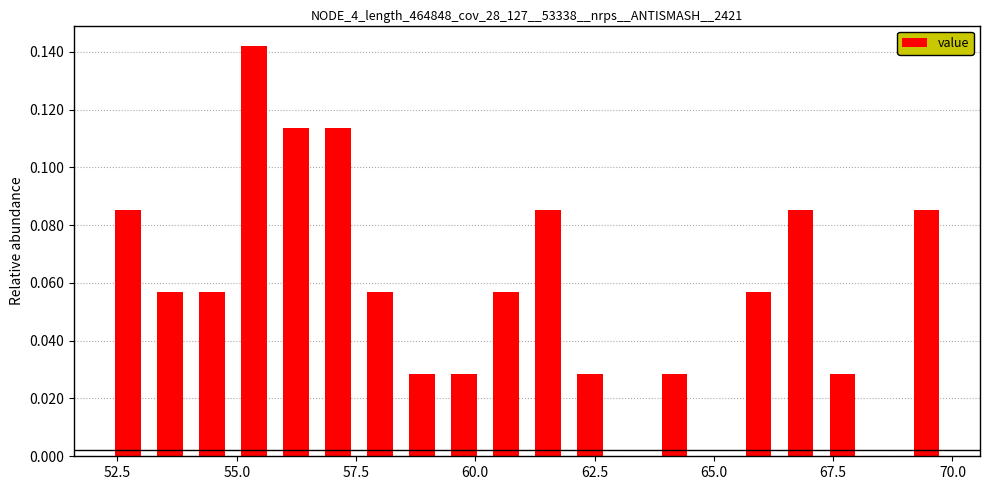

Read against the x-axis, roughly where is the centre of the tallest bar?

55.5